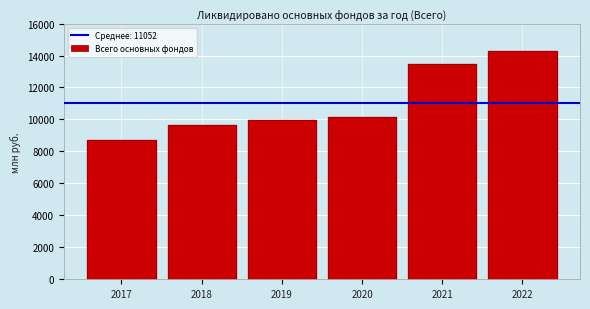

Reading left to right, extract all data points from this chart.

8727	9629	9978	10174	13496	14311